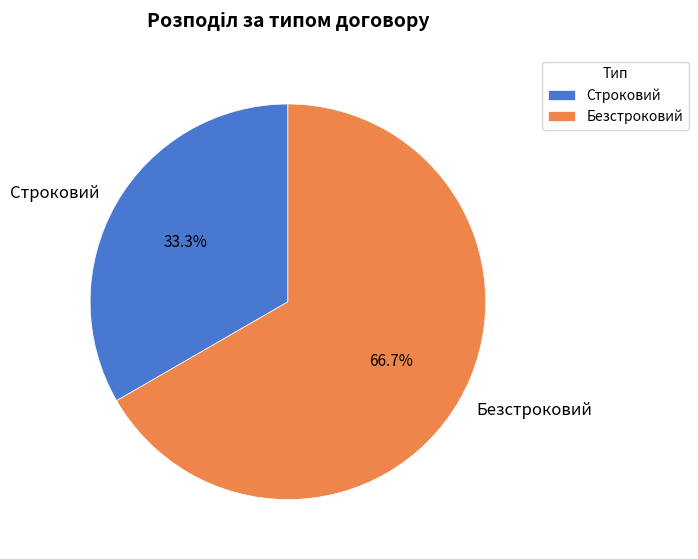

Which slice is the largest?

Безстроковий